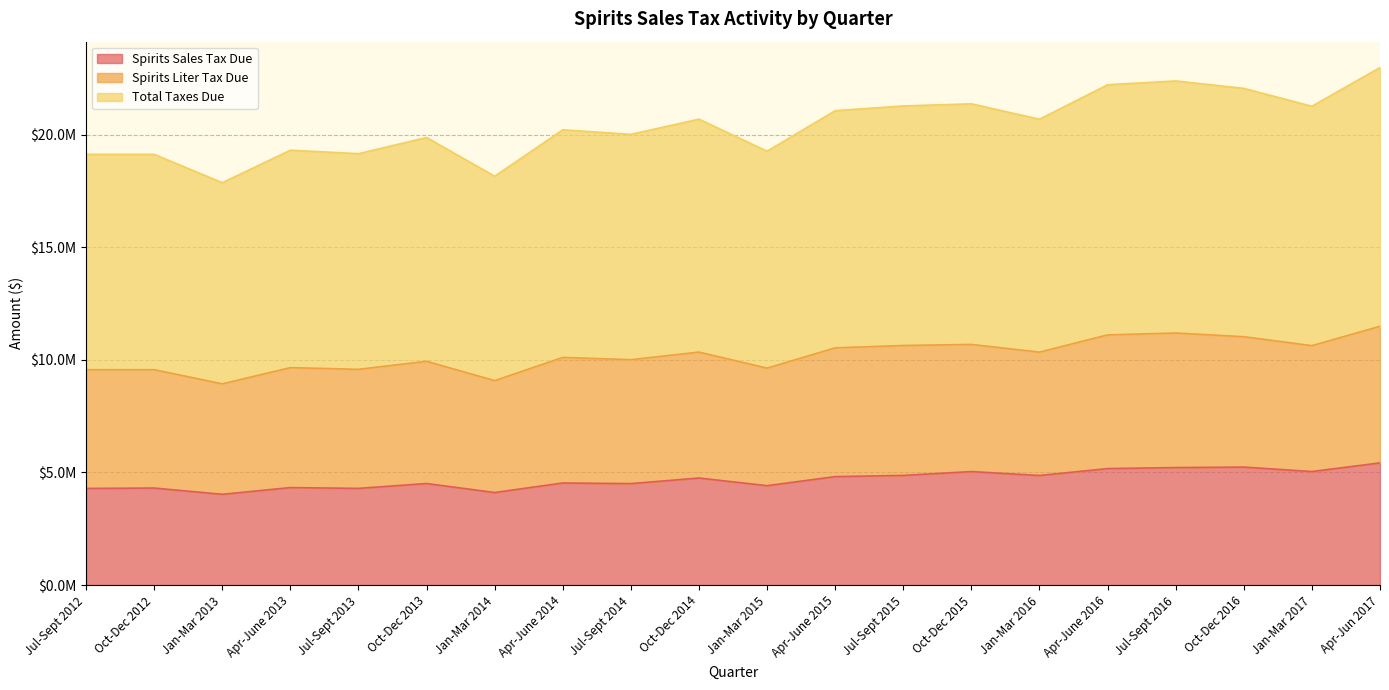

Where is the first local maximum for Total Taxes Due?

Apr-June 2013